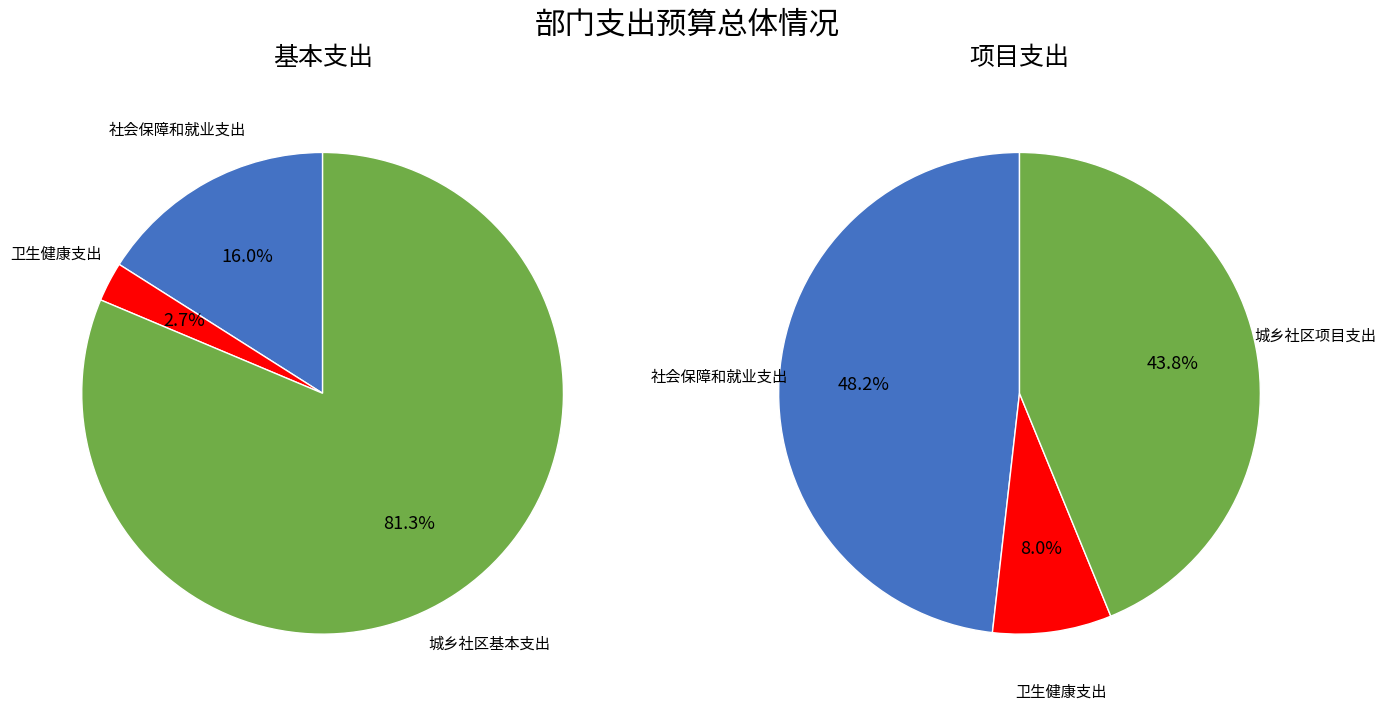

Is there any slice that represents more than half of the pie?

Yes